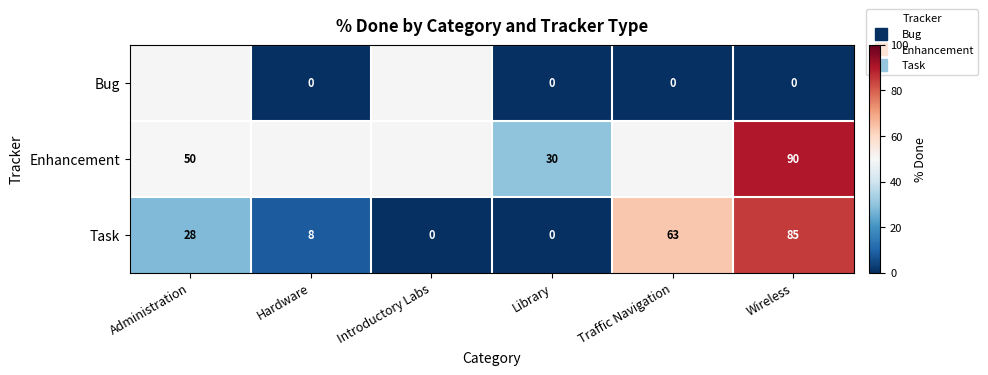

Which series has the largest total across all categories?

Task